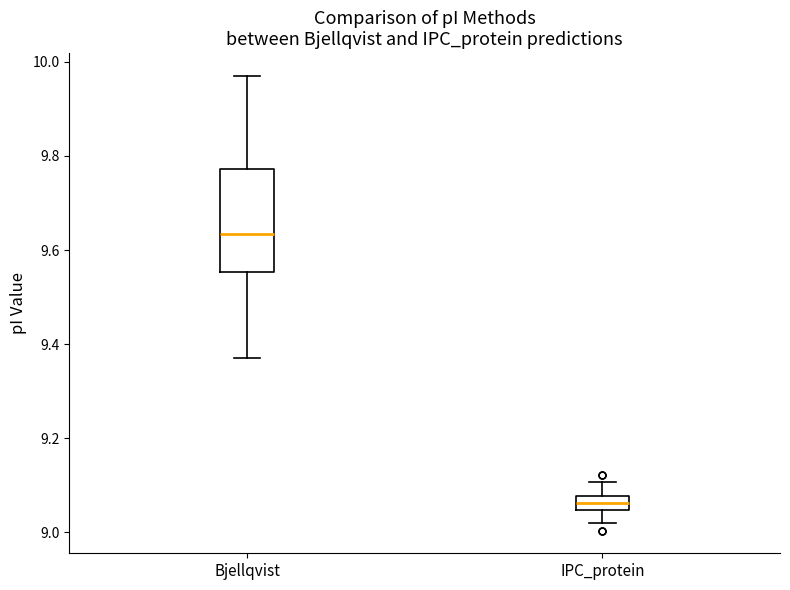

Where is the lower edge of the box for Bjellqvist on the y-axis? The values are not printed on the chart, so give them approximately, as read against the axis.

9.56